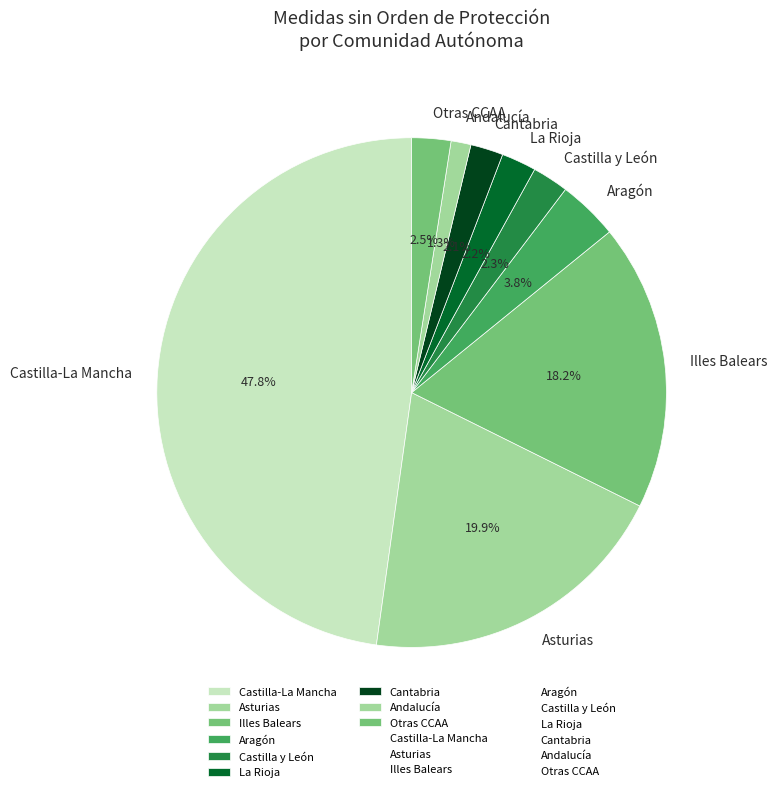

To the nearest percent, what portion does Asturias represent?

20%